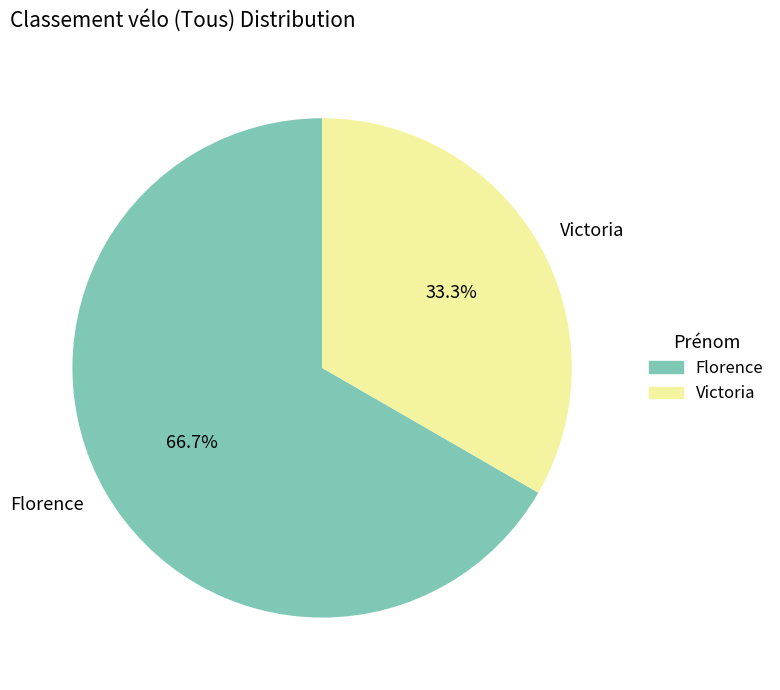

Which category has the biggest portion of the pie?

Florence